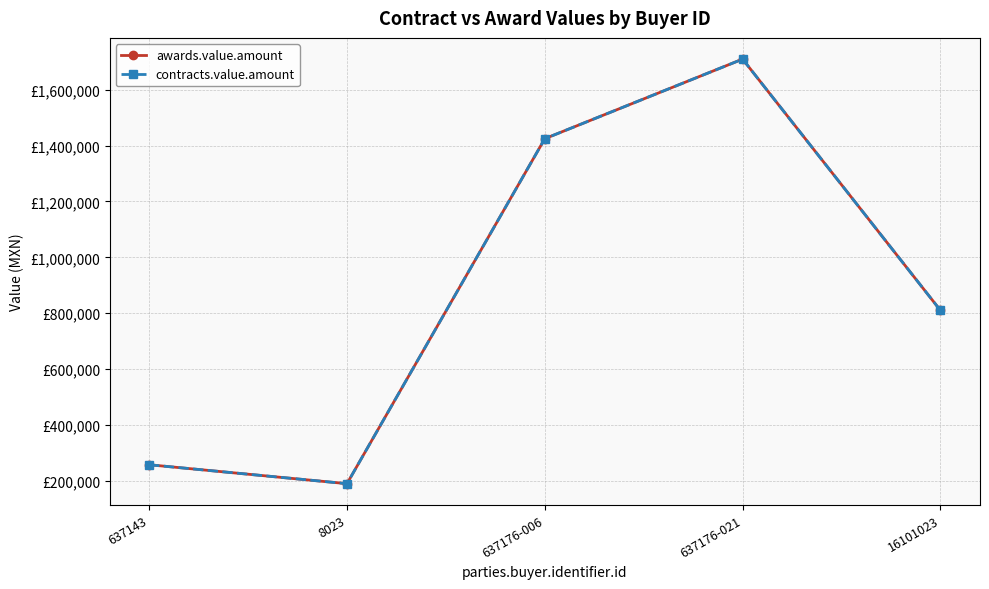

What is the sum of all awards.value.amount values?

4391095